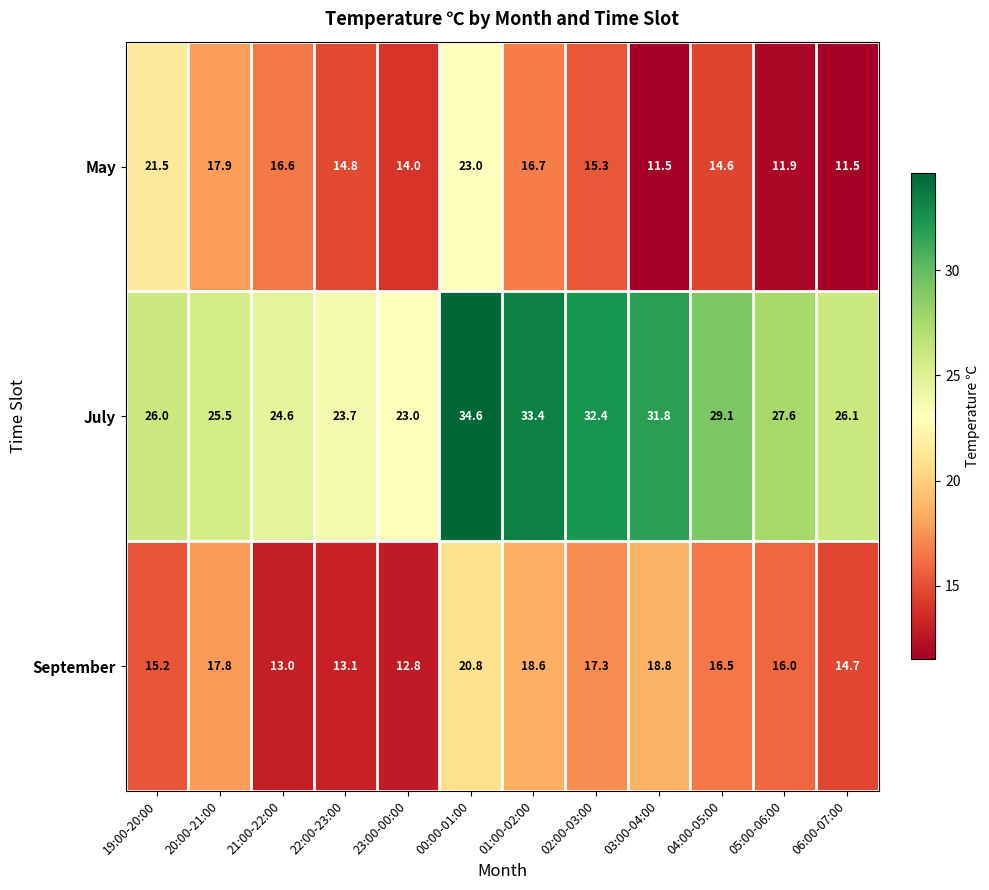

What is the sum of the September values at 01:00-02:00 and 23:00-00:00?

31.4